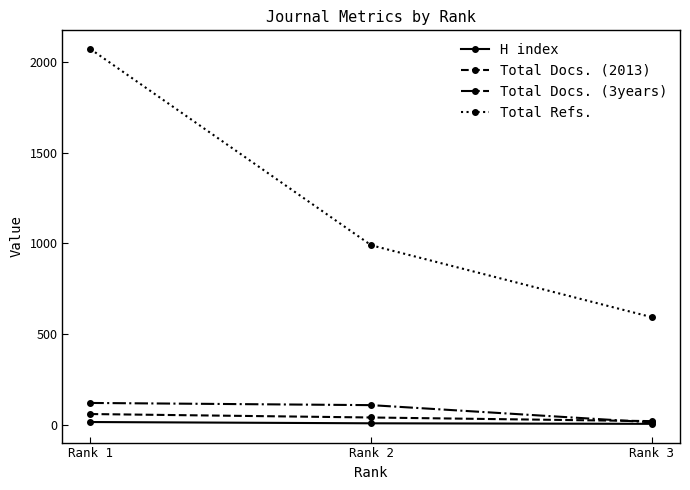

Is it true that Total Refs. equals 990 at Rank 2?

True